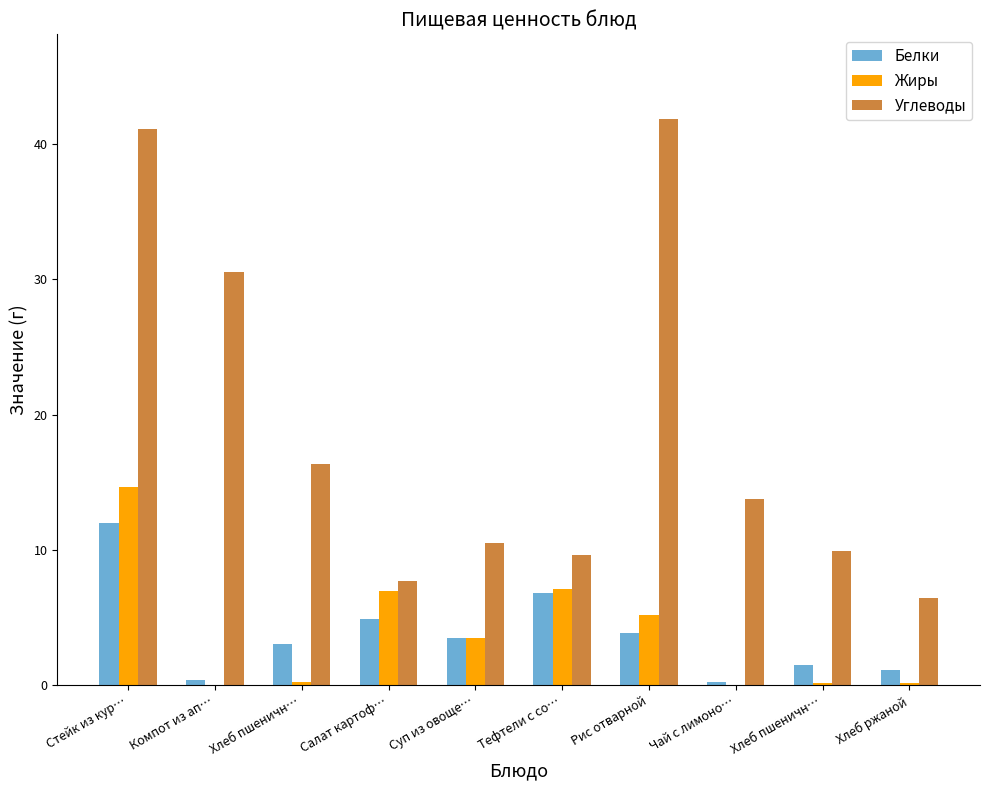

Are the bars grouped side by side (vs. stacked)?

Yes